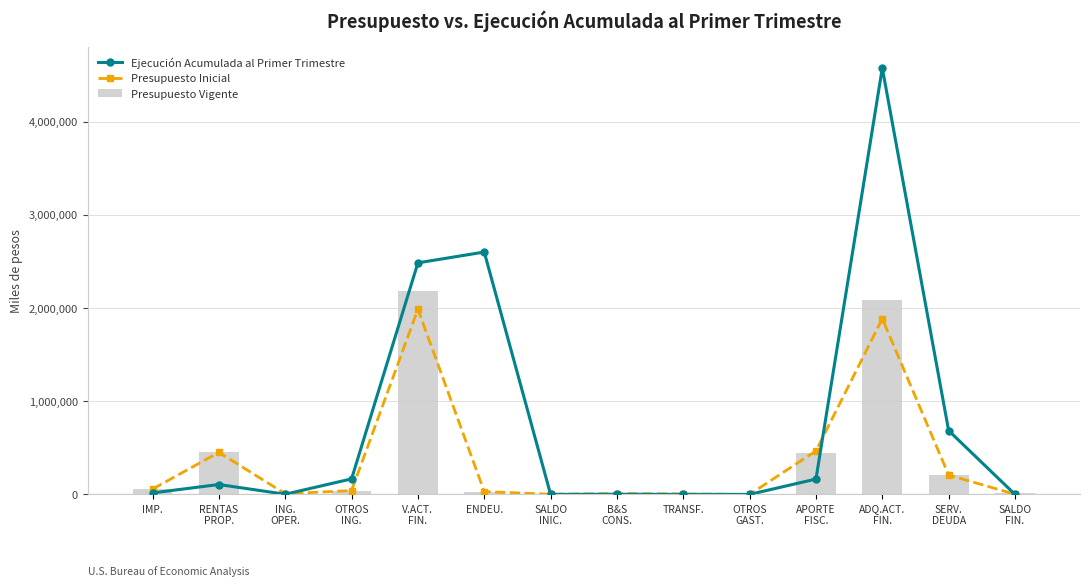

What is the label of the 12th bar from the right?

ING.
OPER.